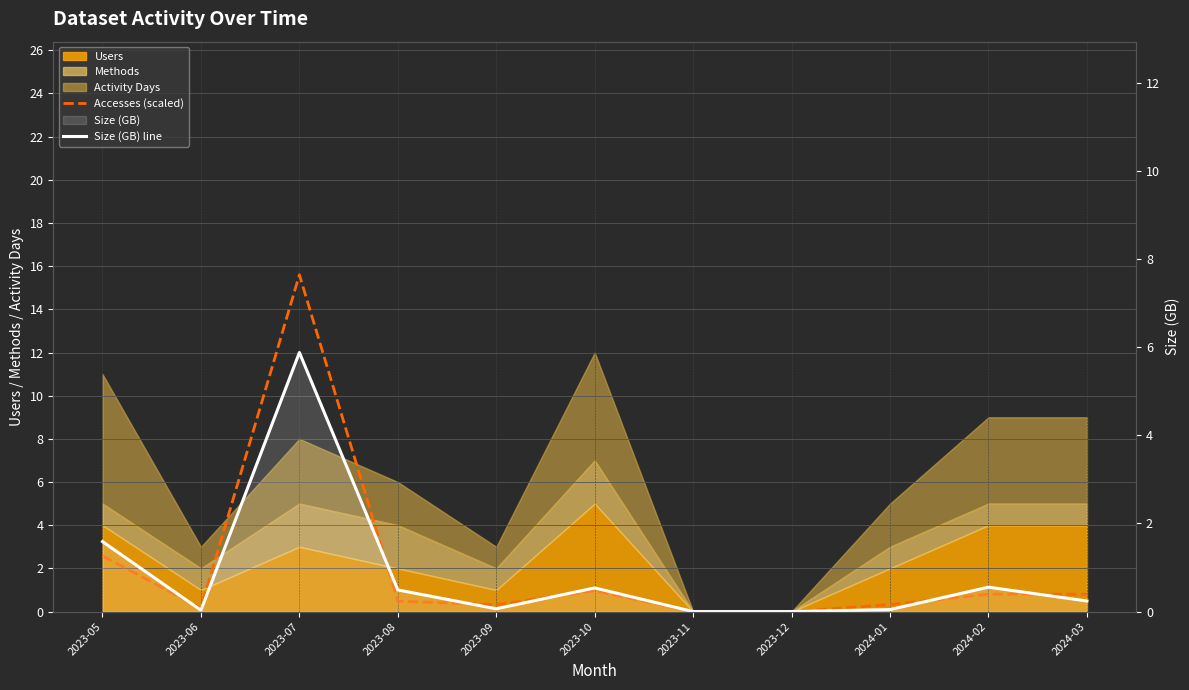

Is it true that Accesses (scaled) equals 2.6 at 2023-05?

True